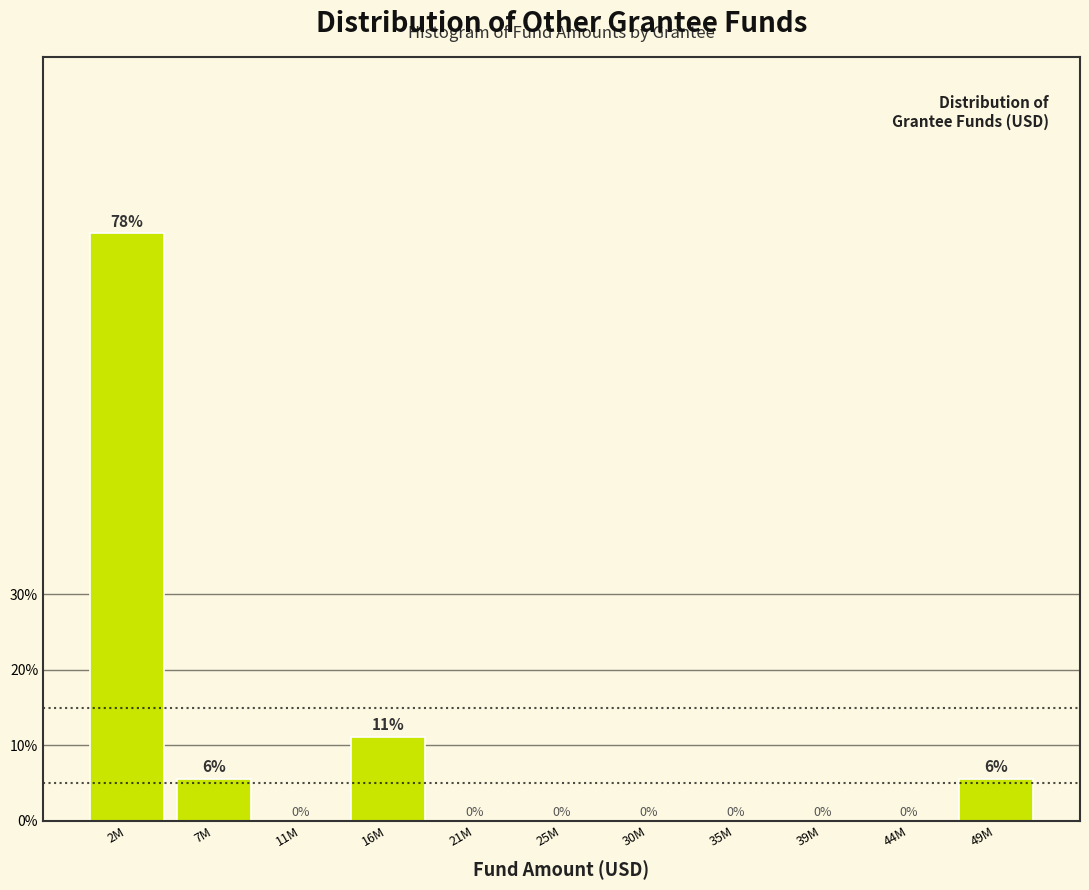

Are the bars horizontal?

No